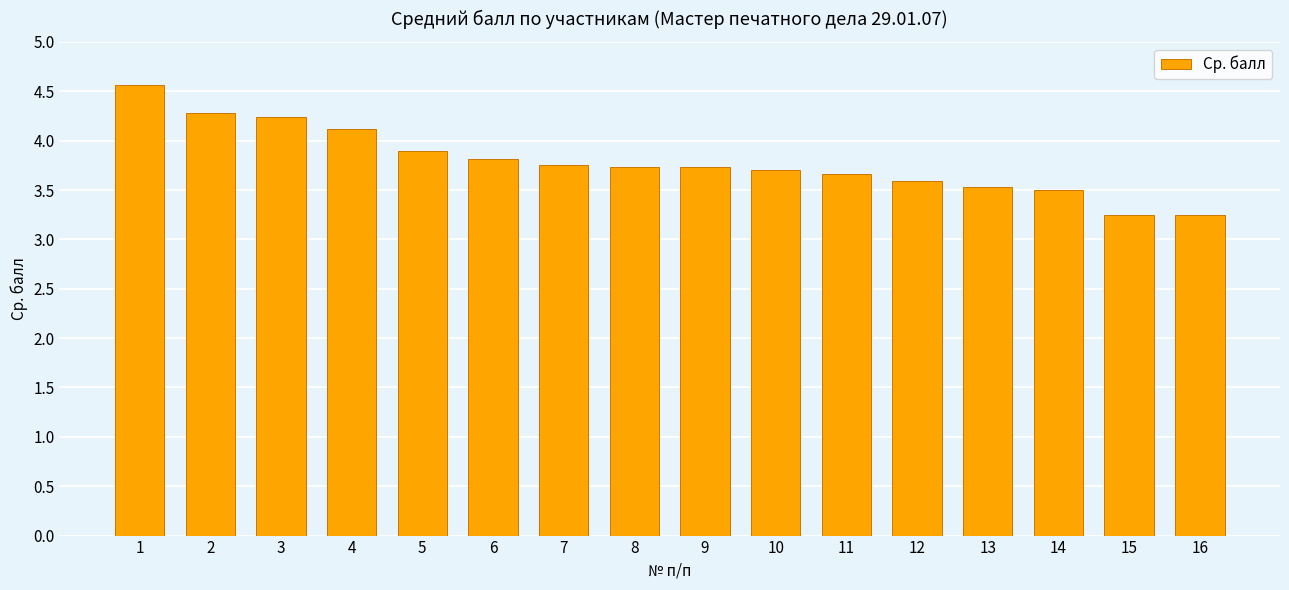

Which has a higher value, 10 or 5?

5